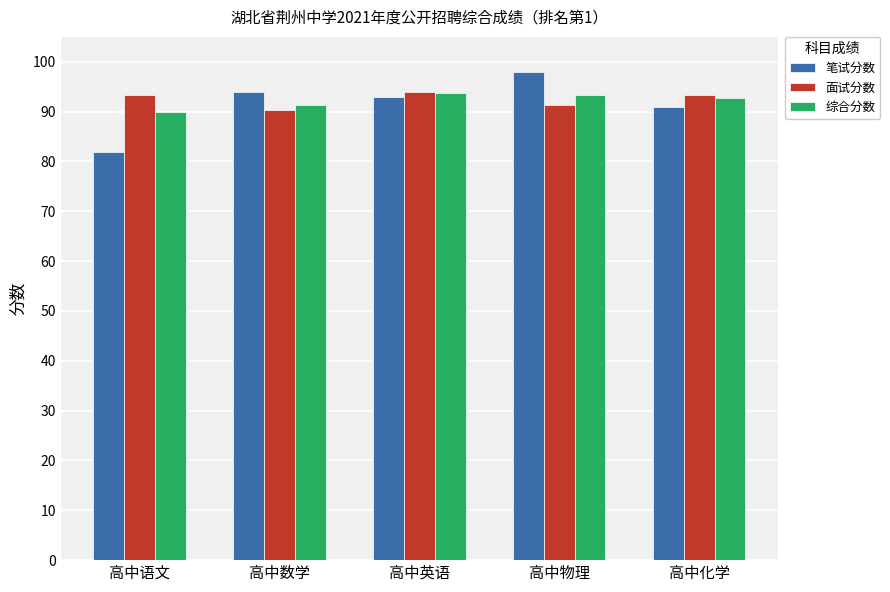

Rank the categories by 笔试分数 value from lowest to highest.

高中语文, 高中化学, 高中英语, 高中数学, 高中物理